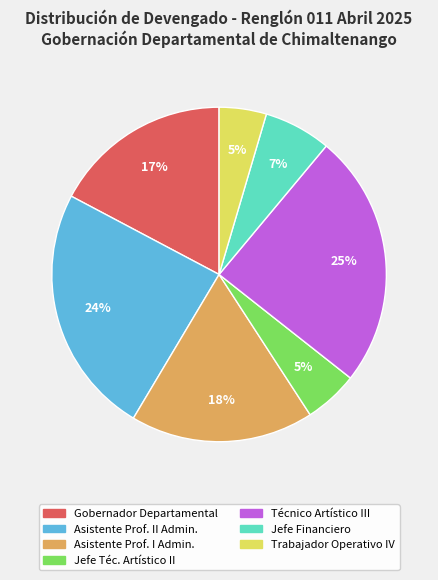

Is there a majority slice in this chart?

No